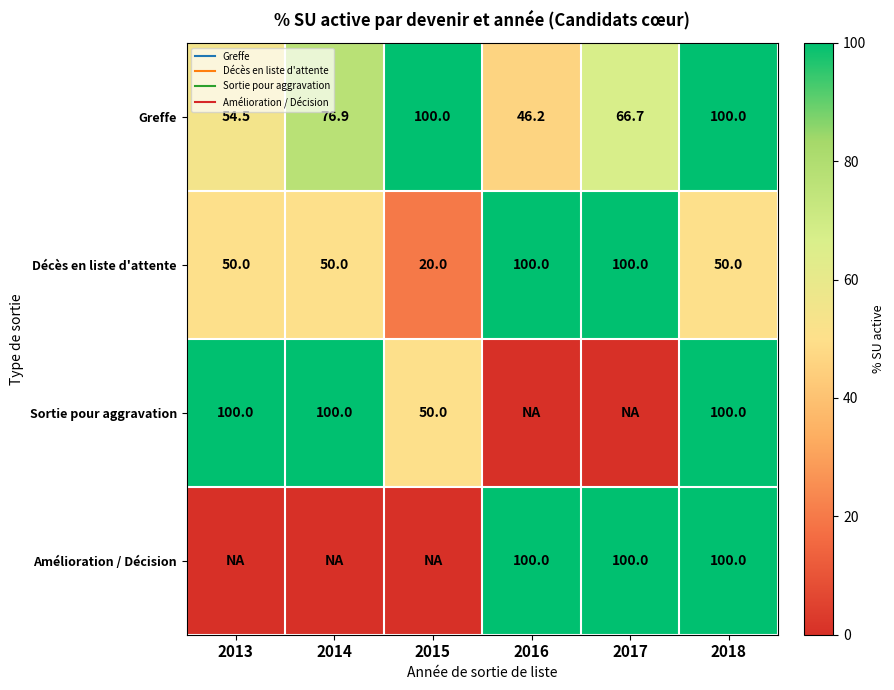

Is it true that Sortie pour aggravation equals 0.0 at 2017?

True